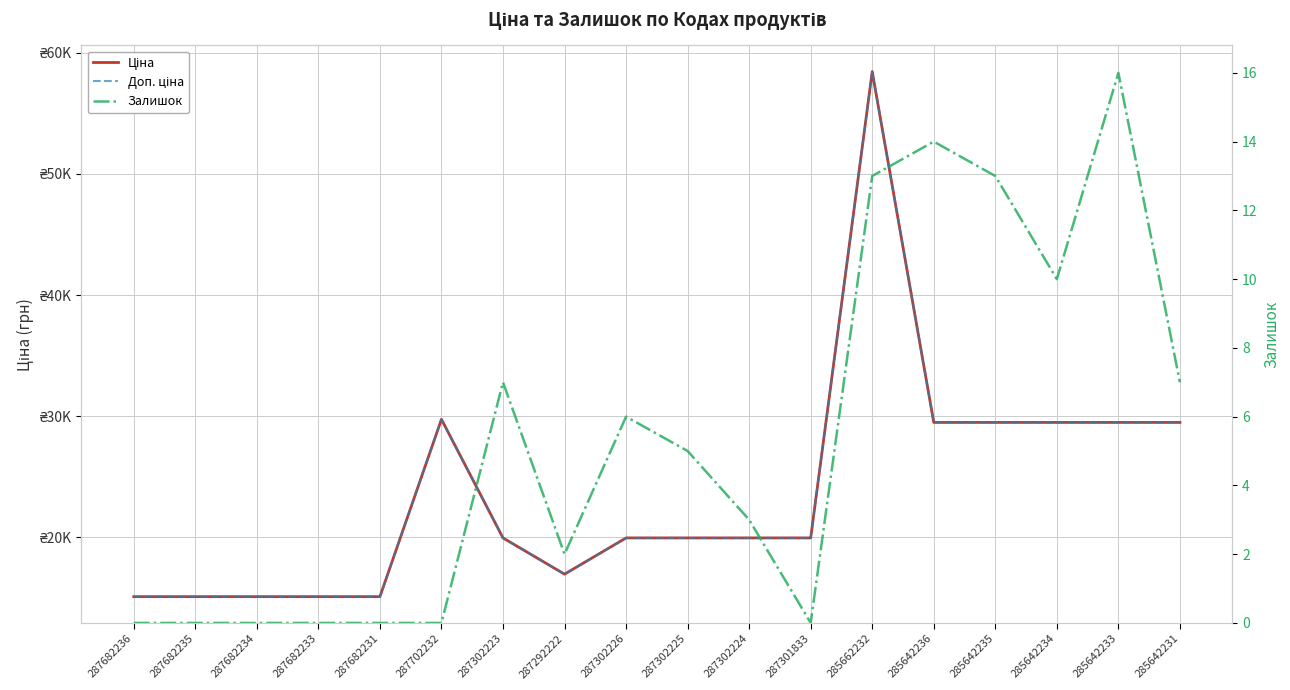

What is the sum of all Доп. ціна values?

428028.4